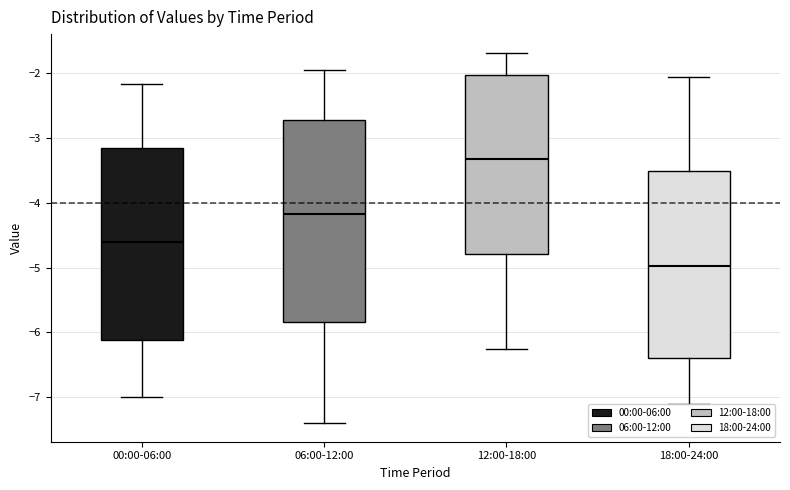

Where does the median line of the box for 18:00-24:00 sit on the y-axis? The values are not printed on the chart, so give them approximately, as read against the axis.

-5.0